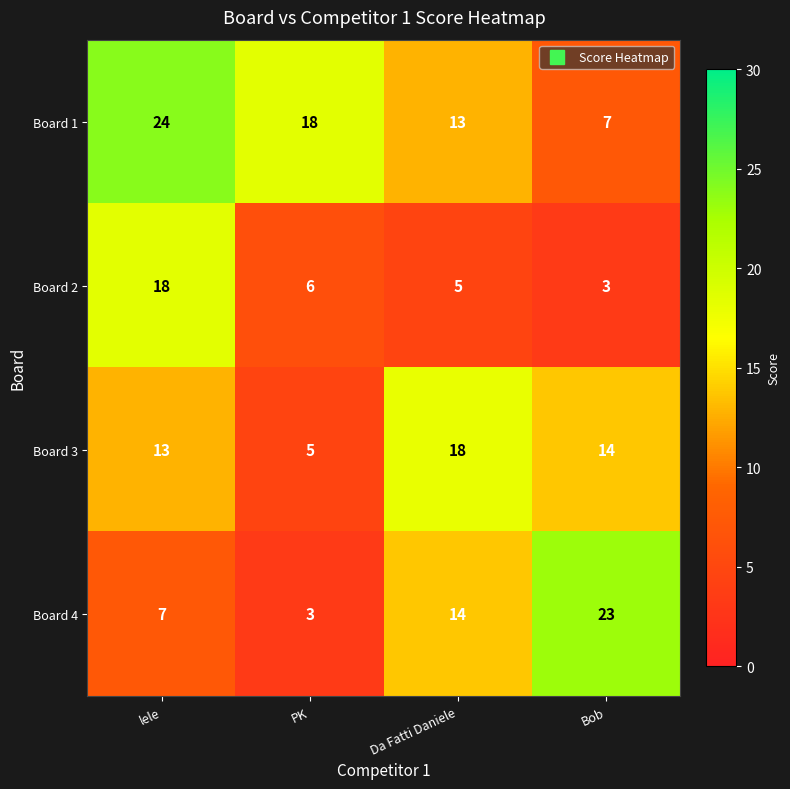

What is the total value across all series at lele?

62